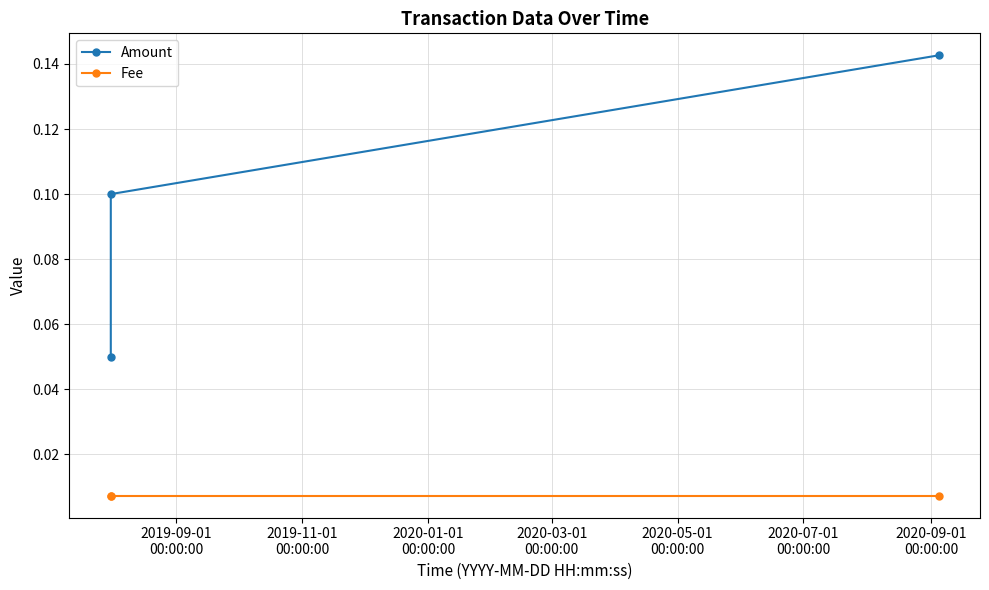

Which series has the widest spread of values?

Amount